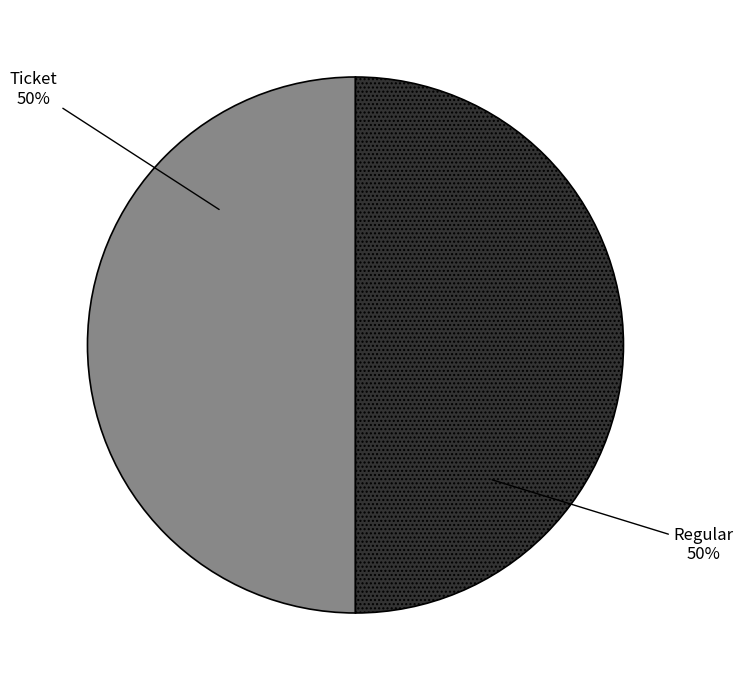

Count the number of slices in the pie.

2